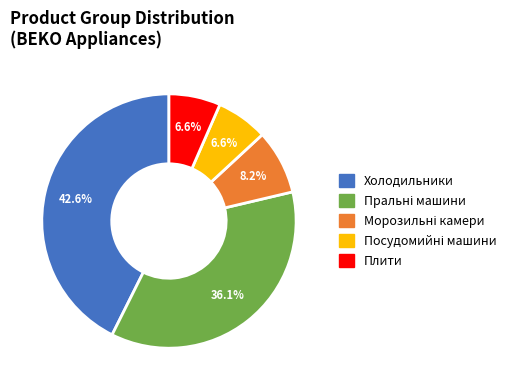

How many segments does this pie chart have?

5